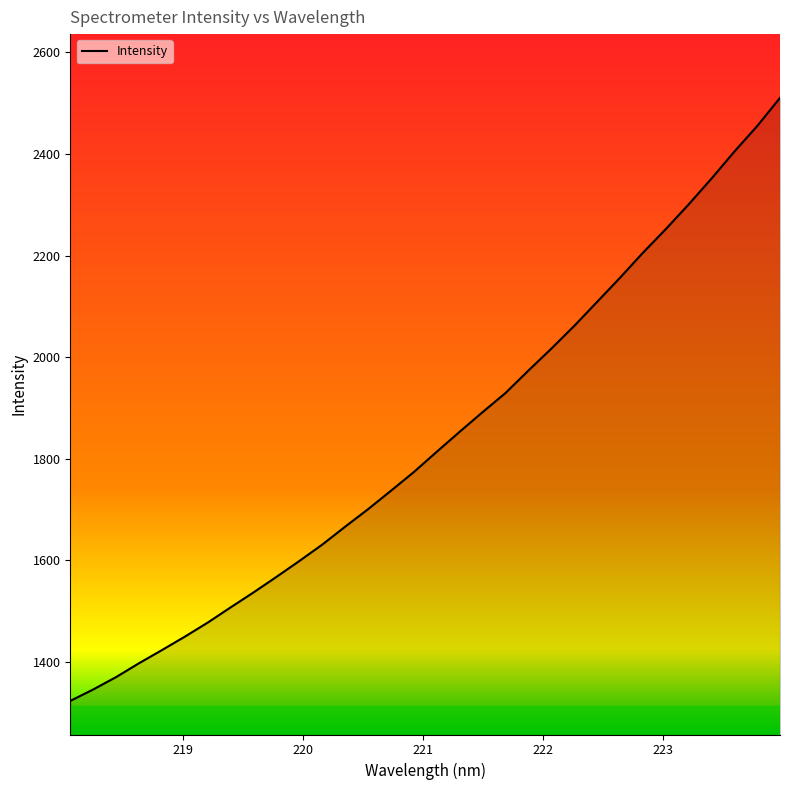

What is the greatest value displayed?

2510.6